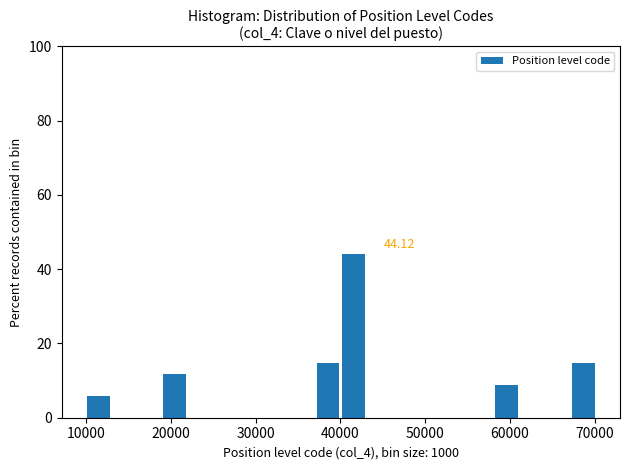

Read against the x-axis, roughly where is the centre of the tallest bar?

42000